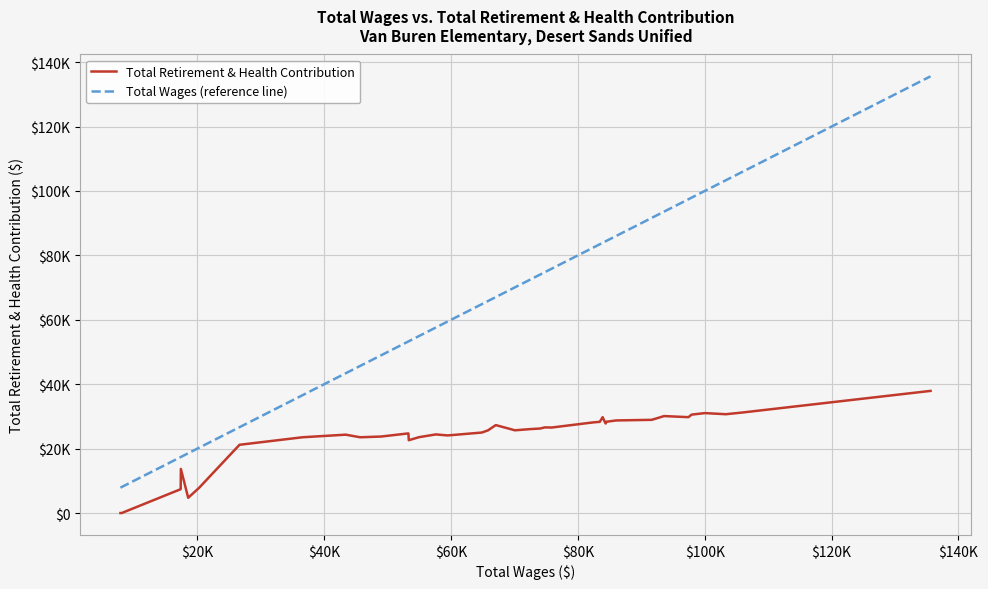

What are all the series names shown in the legend?

Total Retirement & Health Contribution, Total Wages (reference line)